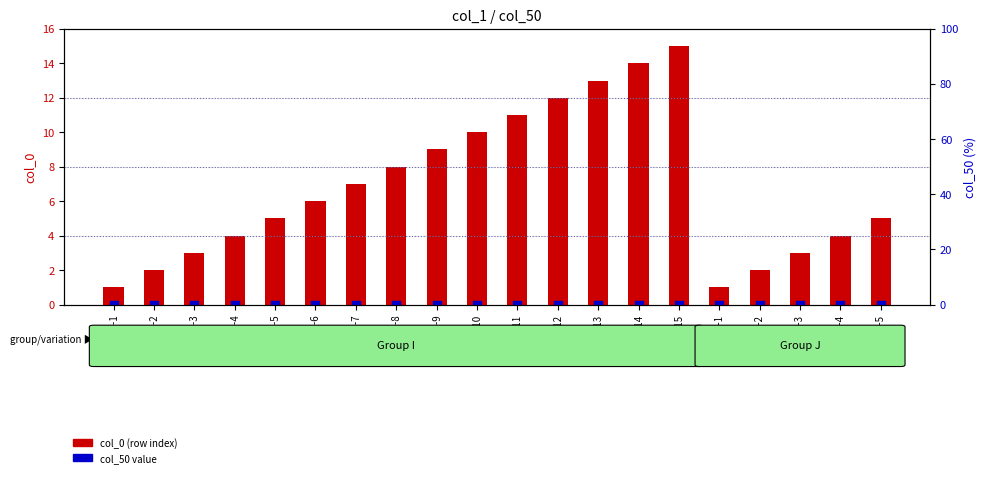

Which series reaches the minimum Y coordinate?

col_50 (×100)